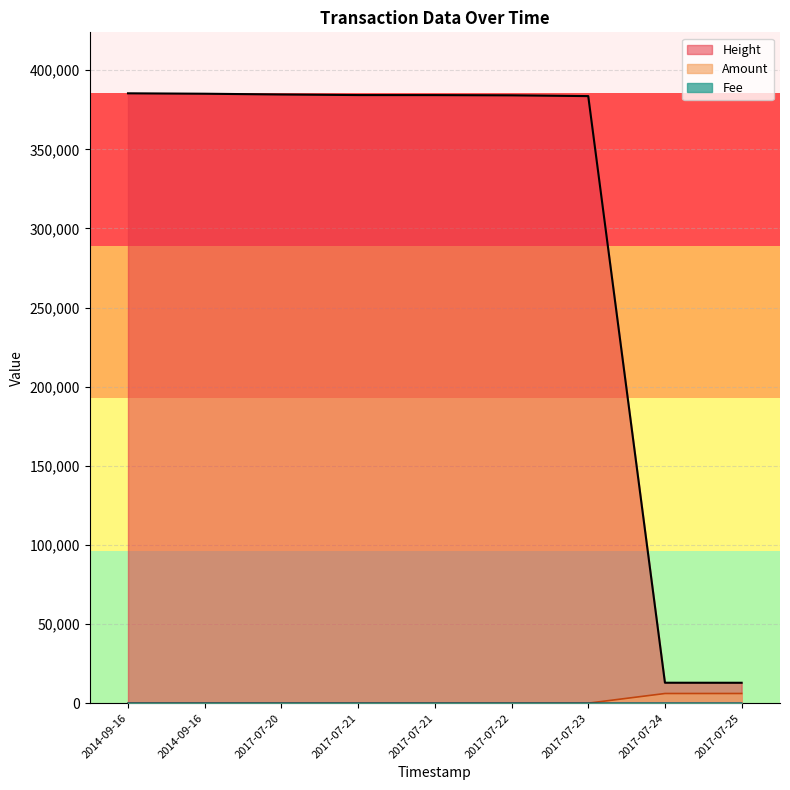

True or false: Height has more than 1 interior local peaks.

False